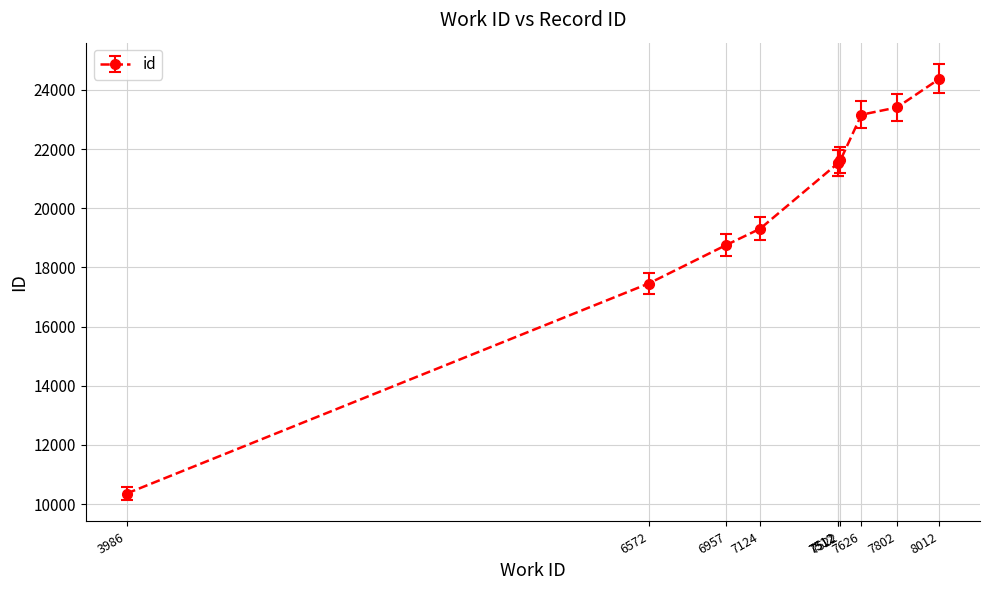

At which category does the chart reach its peak across all series?

8012